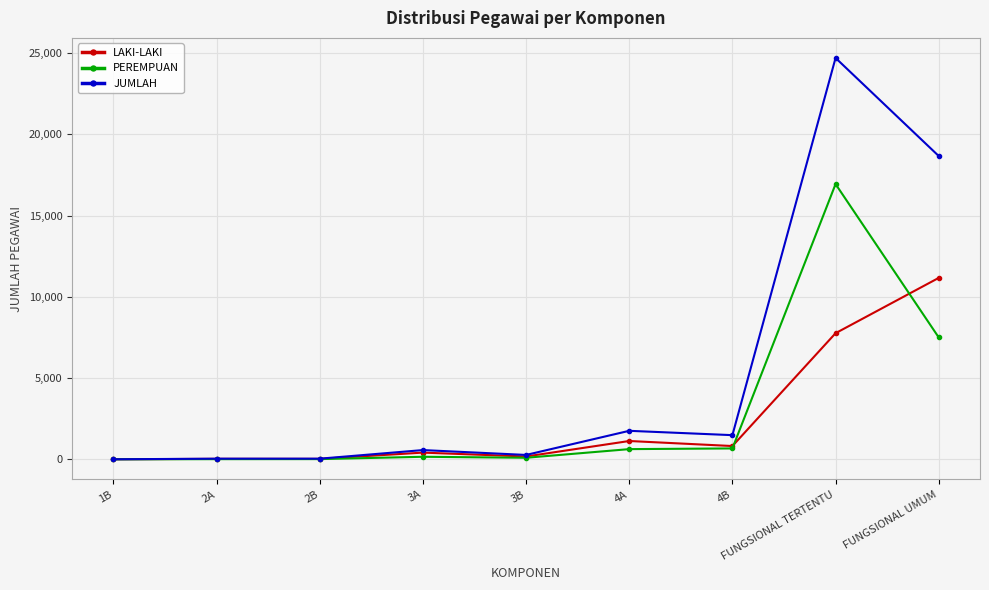

What are all the series names shown in the legend?

LAKI-LAKI, PEREMPUAN, JUMLAH